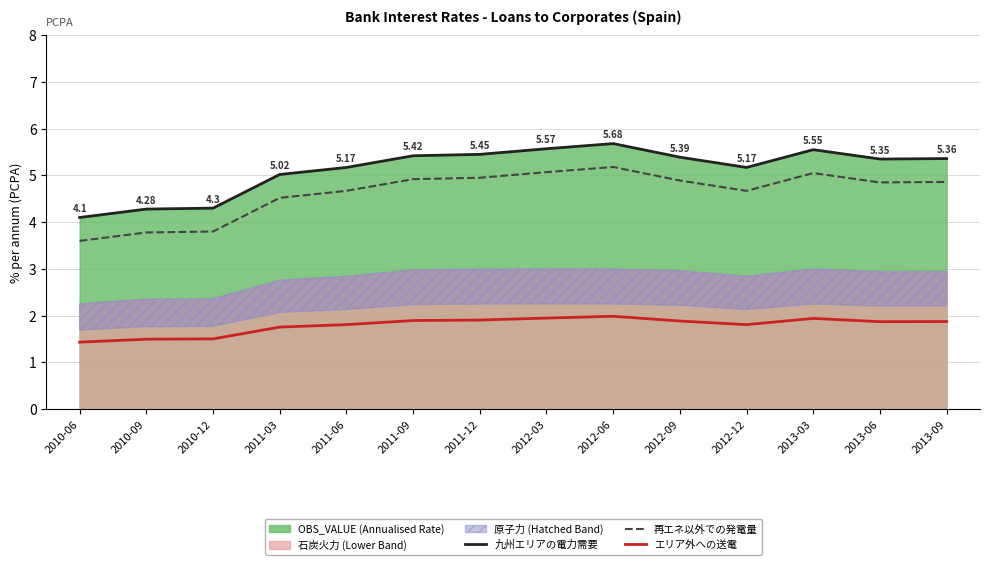

What is the difference between the highest and lowest values at 2010-09?

2.8